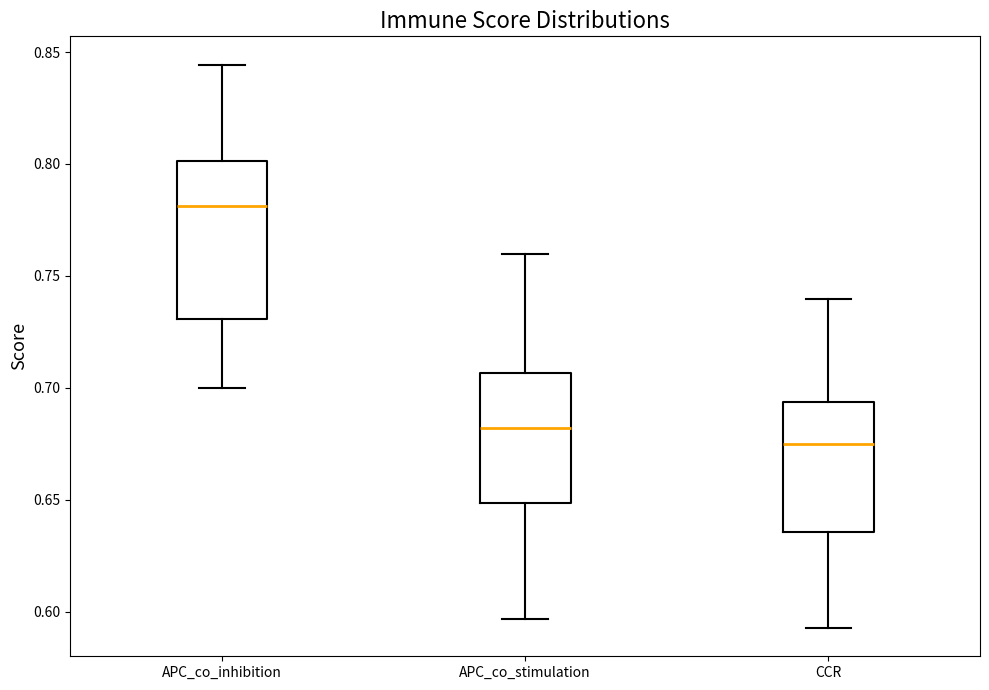

Reading left to right, transcribe this box plot: for each box, give where its median line is, the range the box spans, and where its two whiskers end, as read against the y-axis. The values are not printed on the chart, so give them approximately, as read against the axis.

APC_co_inhibition: median 0.780, box 0.730 to 0.800, whiskers 0.700 to 0.845
APC_co_stimulation: median 0.680, box 0.650 to 0.705, whiskers 0.595 to 0.760
CCR: median 0.675, box 0.635 to 0.695, whiskers 0.595 to 0.740